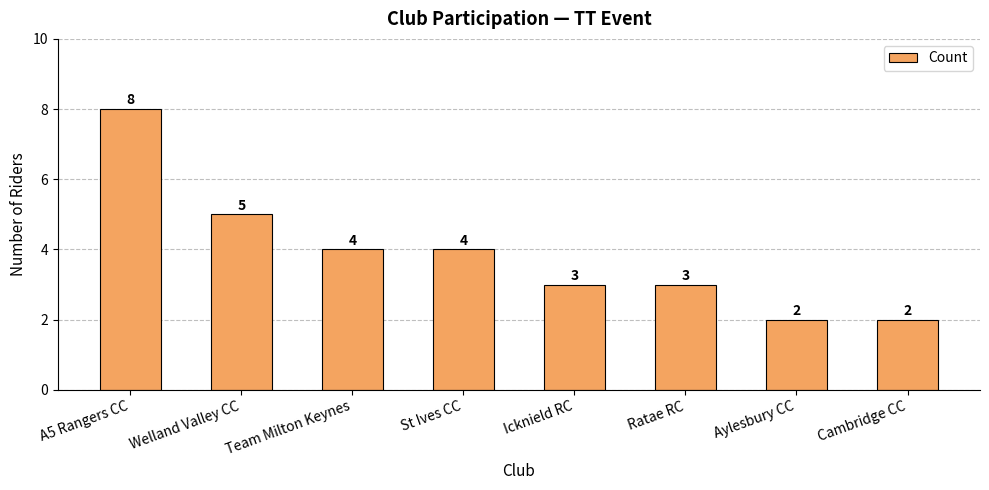

Is it true that the value at St Ives CC is 4?

True